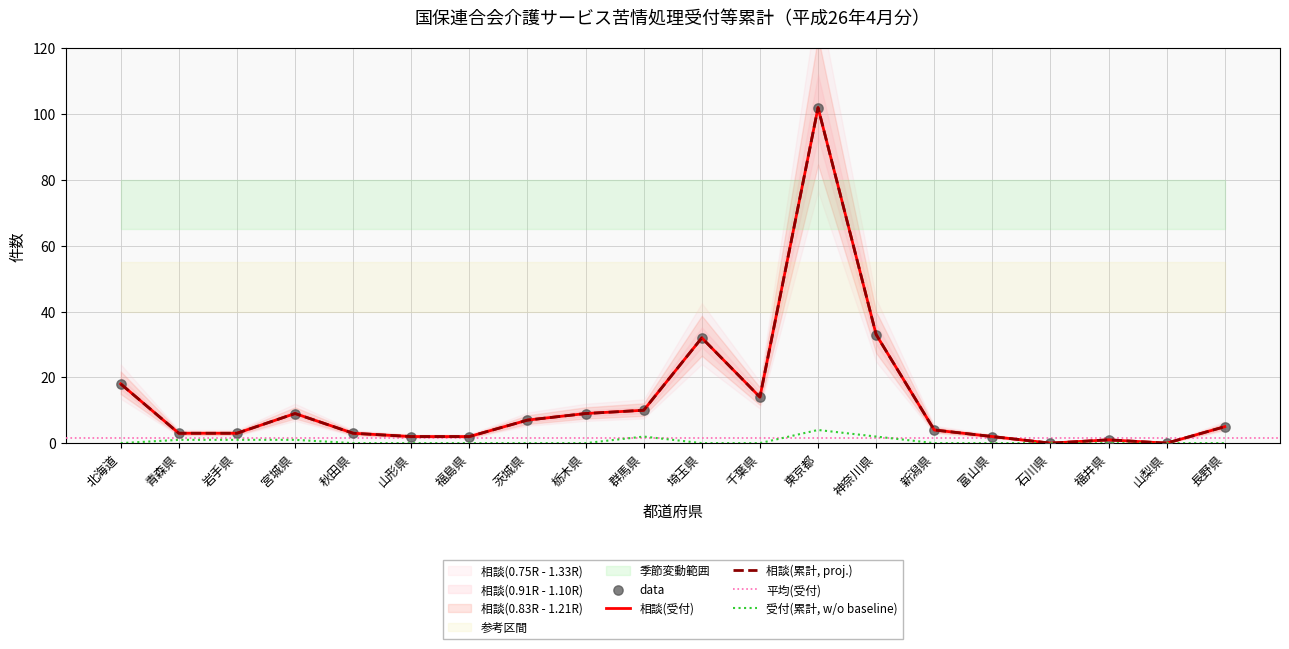

Which series reaches the maximum Y coordinate?

相談(累計)